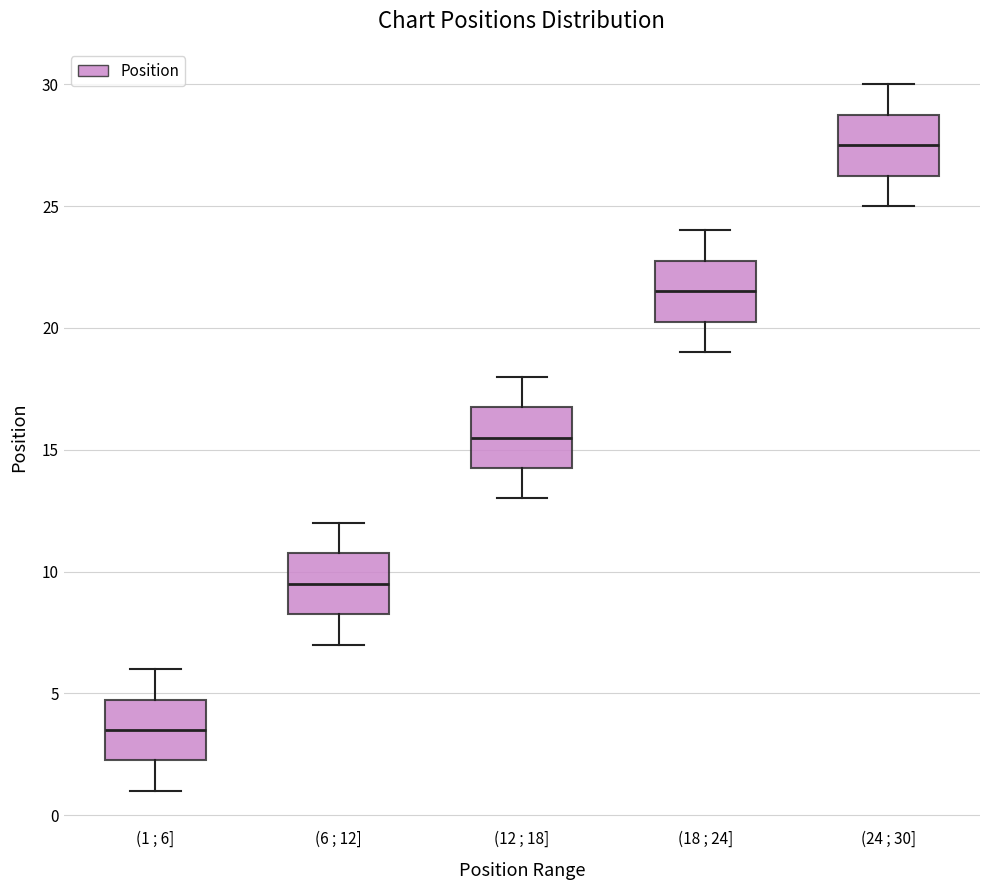

Reading left to right, transcribe this box plot: for each box, give where its median line is, the range the box spans, and where its two whiskers end, as read against the y-axis. The values are not printed on the chart, so give them approximately, as read against the axis.

(1 ; 6]: median 3.5, box 2.5 to 5.0, whiskers 1.0 to 6.0
(6 ; 12]: median 9.5, box 8.5 to 11.0, whiskers 7.0 to 12.0
(12 ; 18]: median 15.5, box 14.5 to 17.0, whiskers 13.0 to 18.0
(18 ; 24]: median 21.5, box 20.5 to 23.0, whiskers 19.0 to 24.0
(24 ; 30]: median 27.5, box 26.5 to 29.0, whiskers 25.0 to 30.0